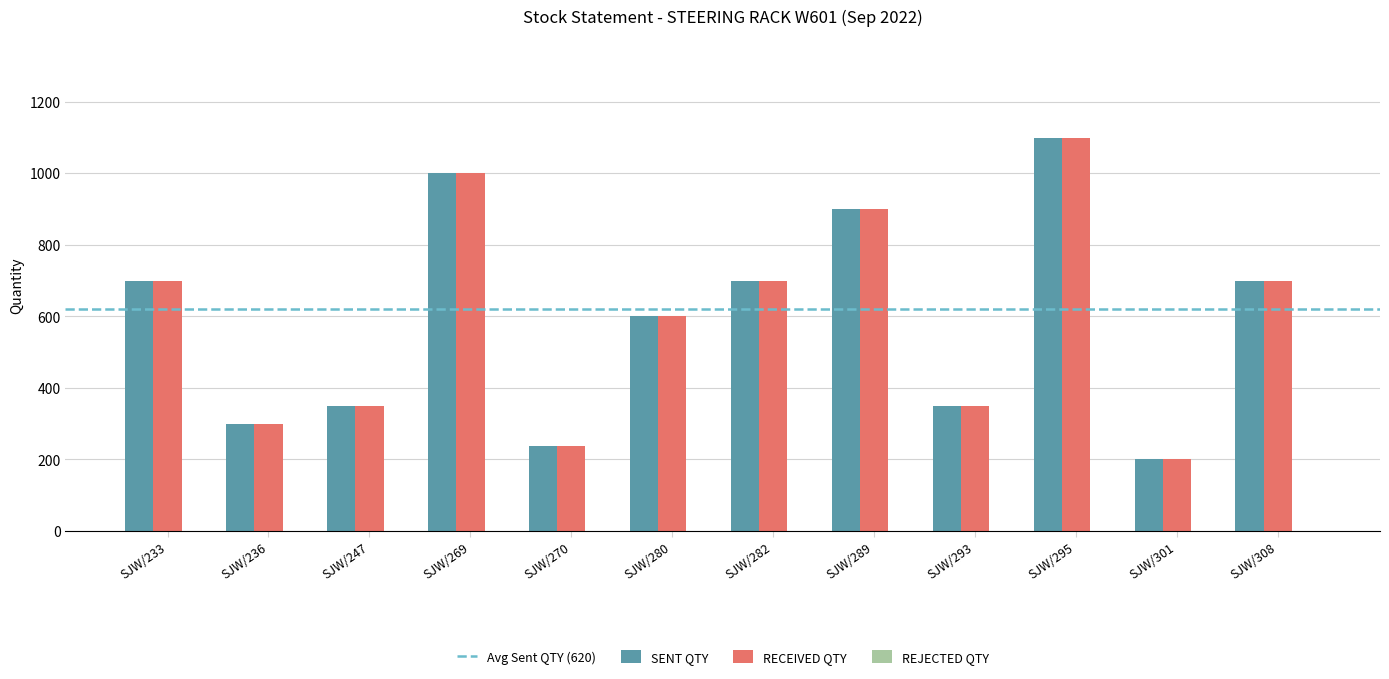

Which category has the highest value across all series?

SJW/295